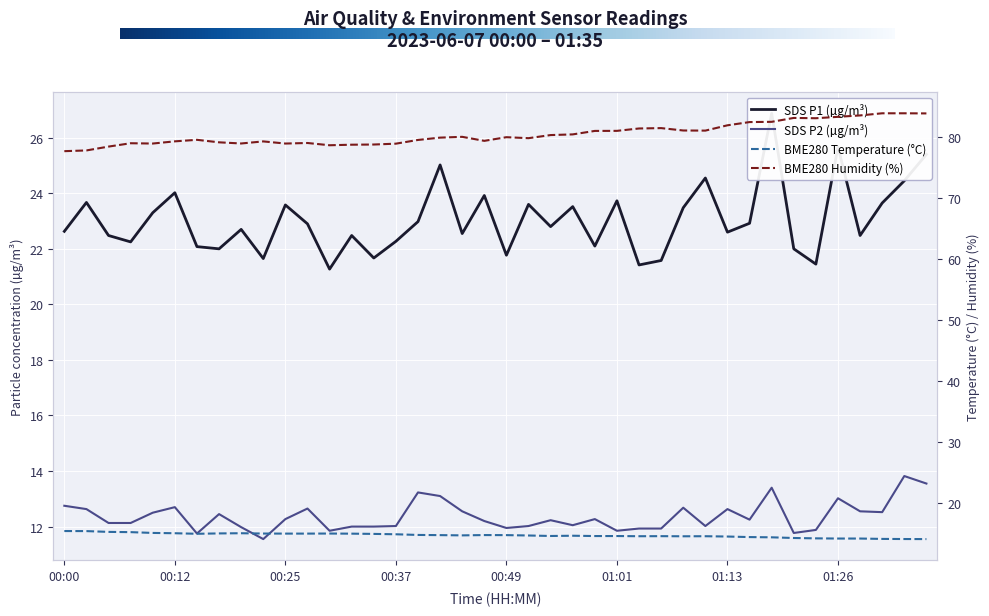

Which series has the largest range (max minus min)?

BME280_humidity